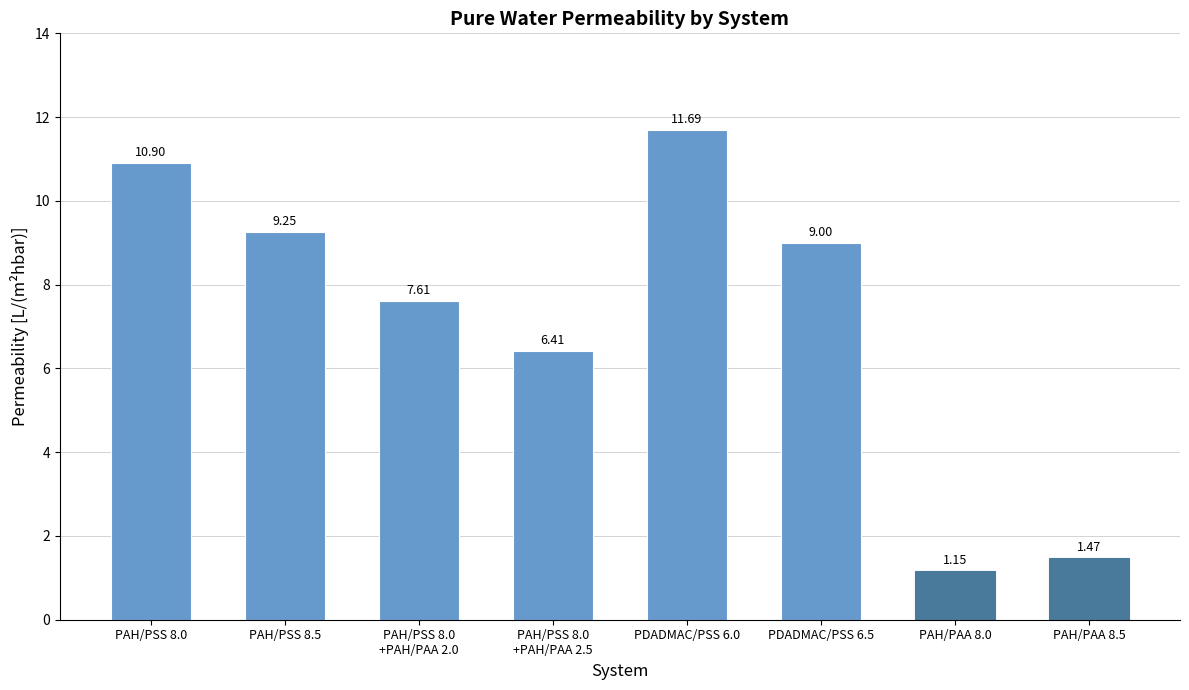

How many categories are shown in the chart?

8